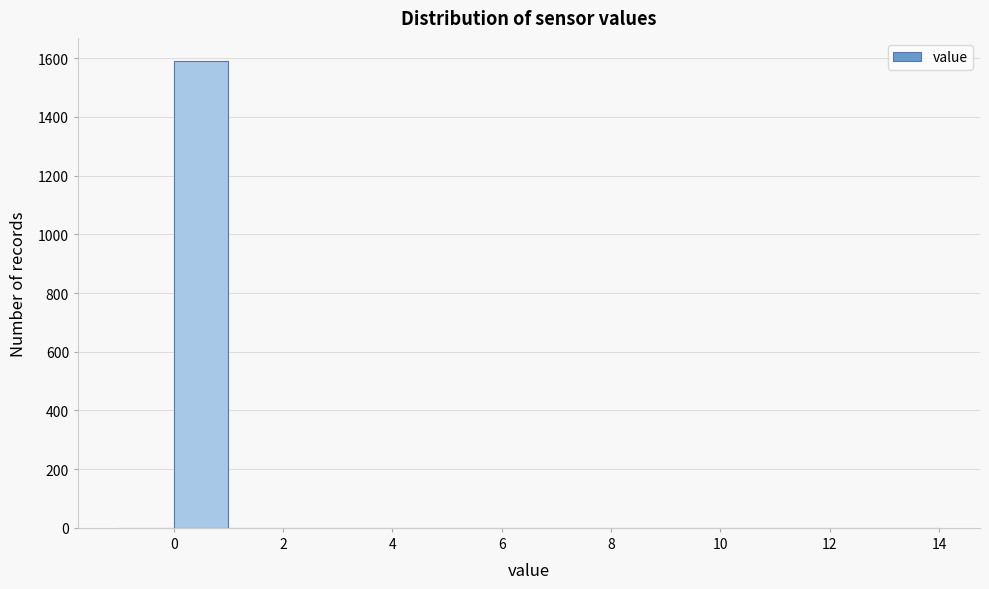

Reading left to right, transcribe this chart: for each bar, give the range it covers on the x-axis and its height. The values are not printed on the chart, so give them approximately, as read against the axis.

-1 to 0: 0
0 to 1: 1600
1 to 2: 0
2 to 3: 0
3 to 4: 0
4 to 5: 0
5 to 6: 0
6 to 7: 0
7 to 8: 0
8 to 9: 0
9 to 10: 0
10 to 11: 0
11 to 12: 0
12 to 13: 0
13 to 14: 0